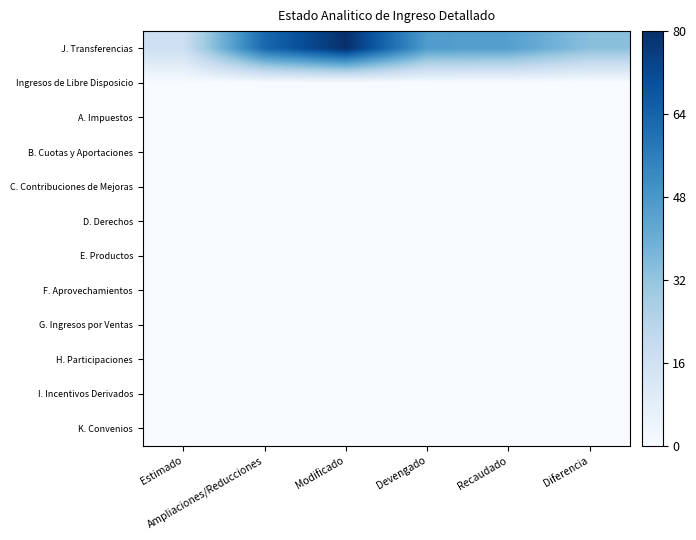

At Diferencia, list the series in order from smallest to largest.

Ingresos de Libre Disposicio, A. Impuestos, B. Cuotas y Aportaciones, C. Contribuciones de Mejoras, D. Derechos, E. Productos, F. Aprovechamientos, G. Ingresos por Ventas, H. Participaciones, I. Incentivos Derivados, K. Convenios, J. Transferencias